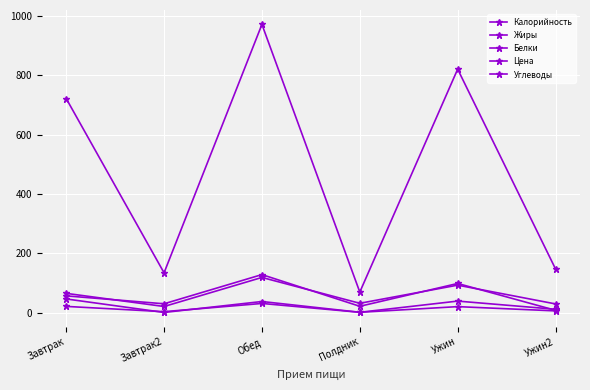

How many values in the Углеводы series exceed 56?

3